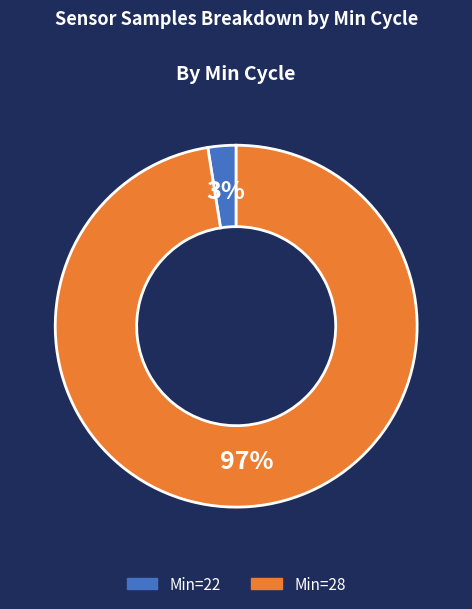

To the nearest percent, what is the average slice percentage?

50%